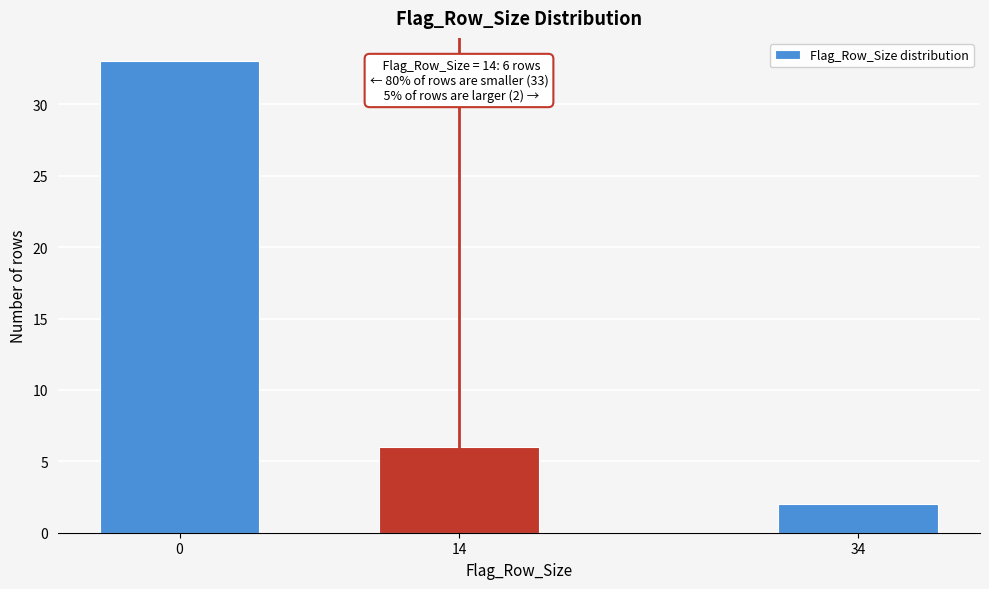

Reading left to right, list all the values displayed in this chart.

0=33	14=6	34=2